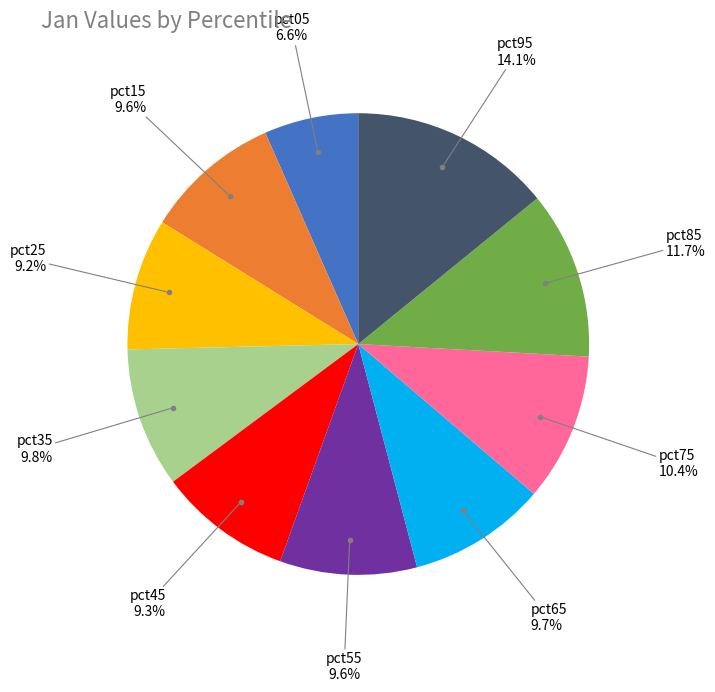

Does any single category account for the majority?

No